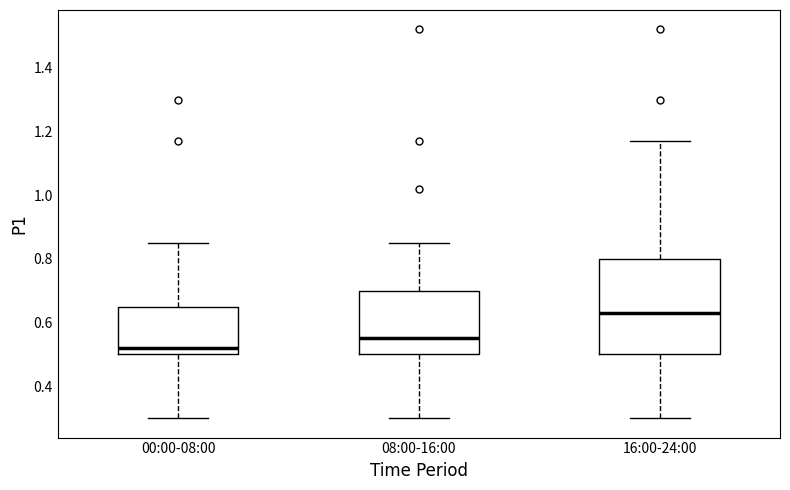

Comparing the boxes themselves (not the whiskers), which one is the tallest?

16:00-24:00